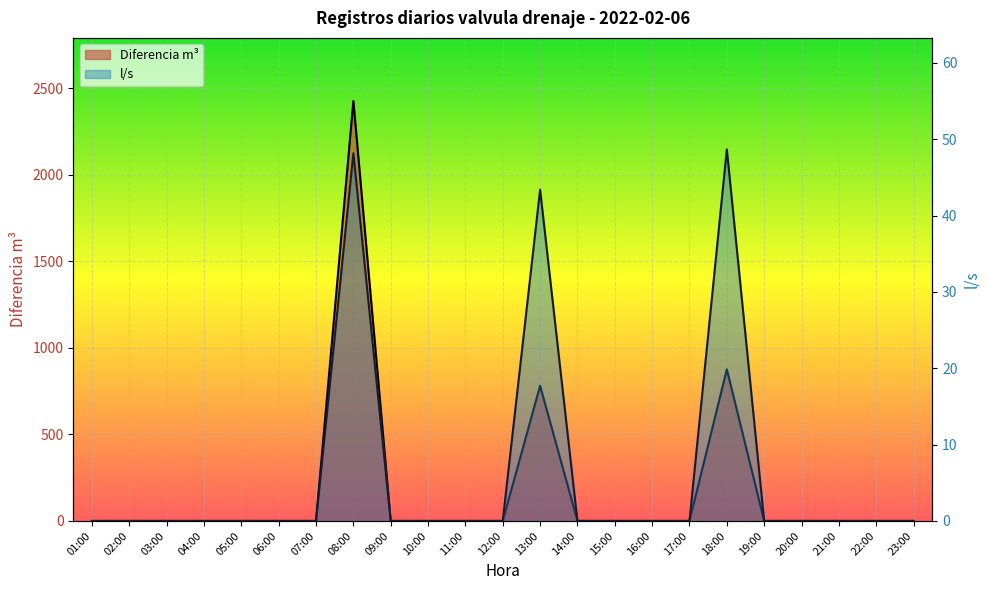

Reading left to right, extract all data points from this chart.

Diferencia m3: 0.0	0.0	0.0	0.0	0.0	0.0	0.0	2427.0	0.0	0.0	0.0	0.0	781.0	0.0	0.0	0.0	0.0	876.0	0.0	0.0	0.0	0.0	0.0
l/s: 0.0	0.0	0.0	0.0	0.0	0.0	0.0	48.2	0.0	0.0	0.0	0.0	43.4	0.0	0.0	0.0	0.0	48.7	0.0	0.0	0.0	0.0	0.0